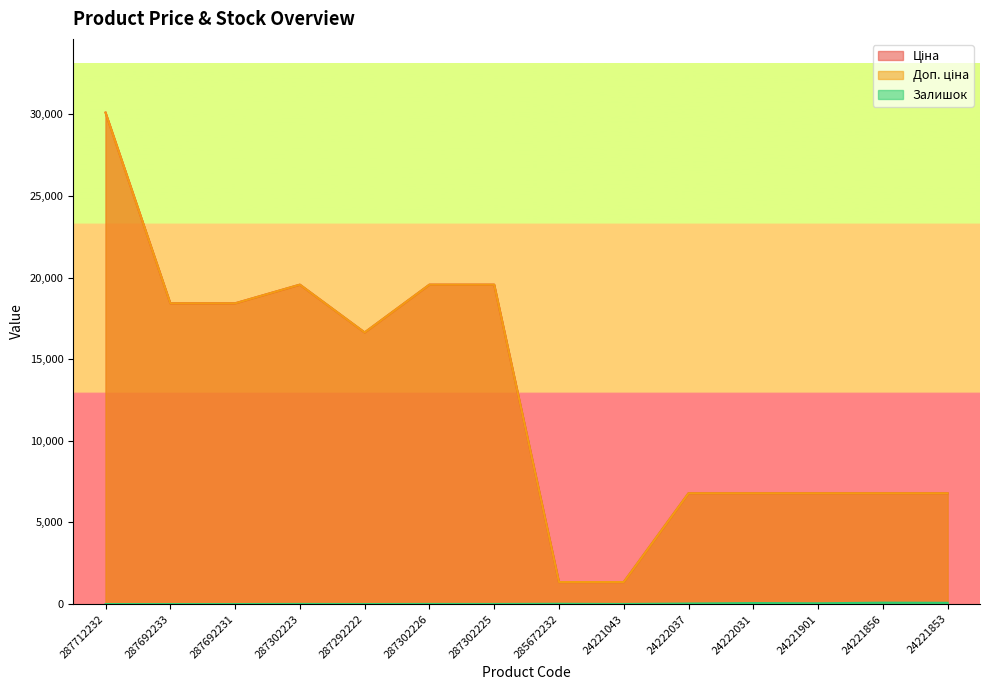

True or false: Доп. ціна and Залишок intersect in this chart.

False